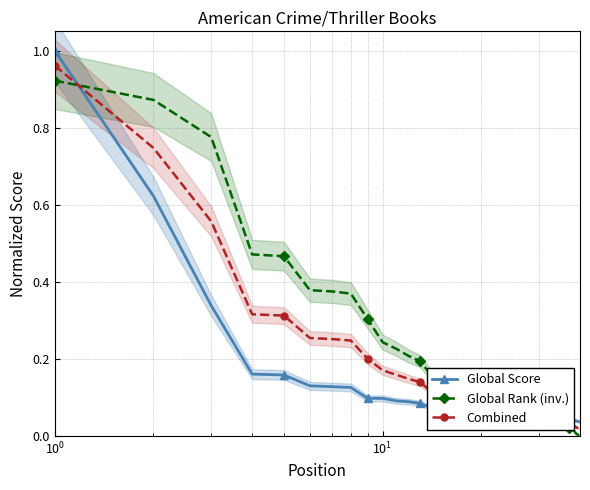

The value of Combined at $\mathdefault{10^{3}}$ is 0.1. True or false?

False